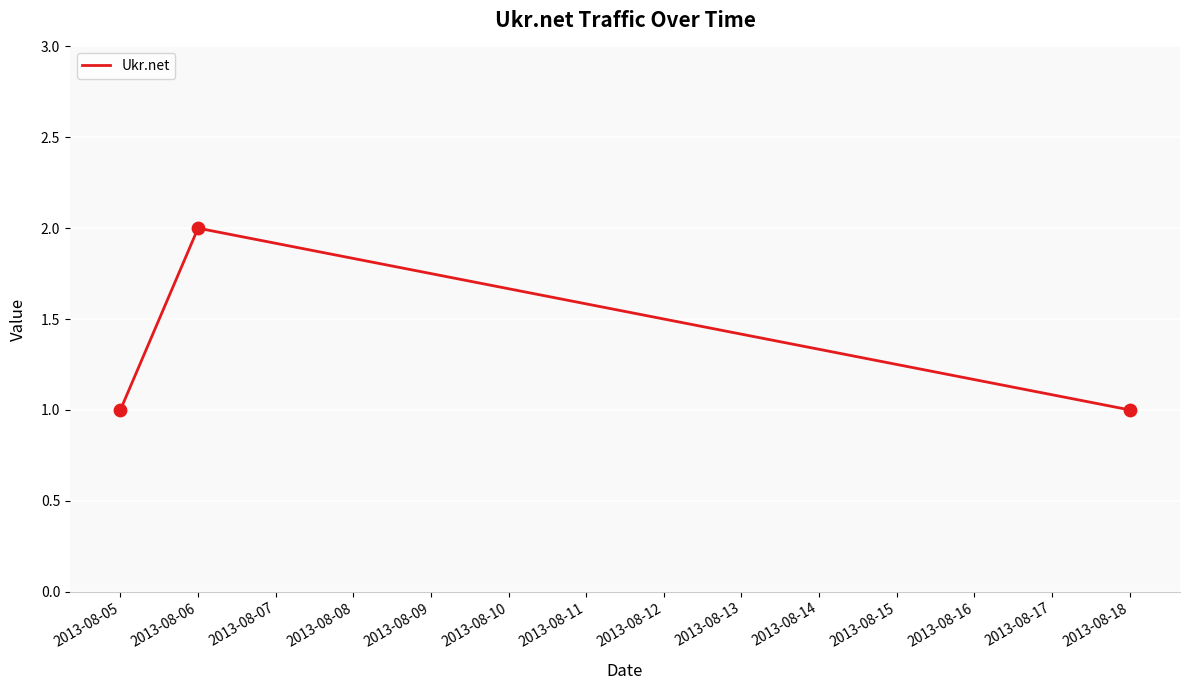

Approximately how many times larger is the value at 2013-08-05 compared to 2013-08-06?

0.5